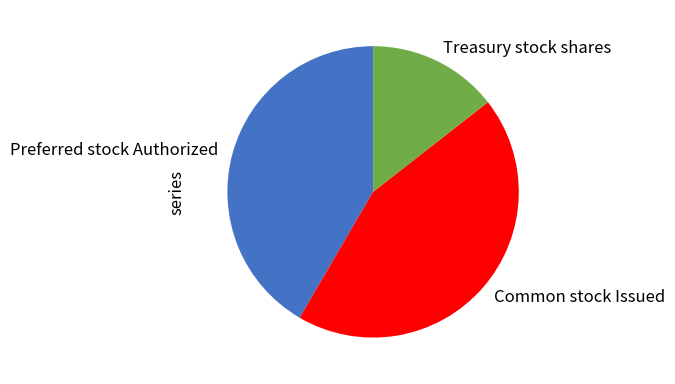

Which has a higher value, Common stock Issued or Preferred stock Authorized?

Common stock Issued